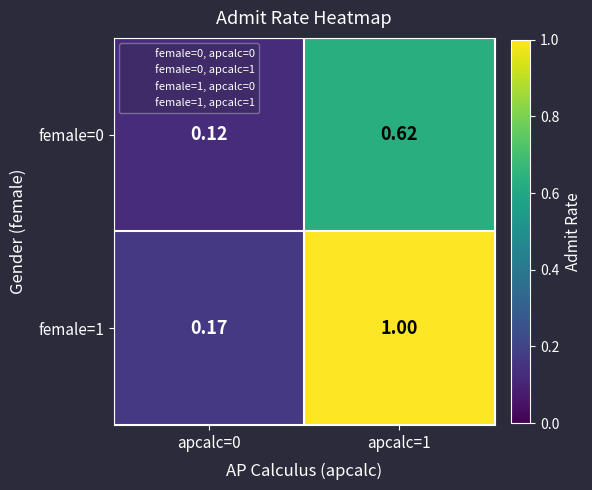

Is the value of female=1 at apcalc=0 greater than the value of female=0 at apcalc=0?

Yes